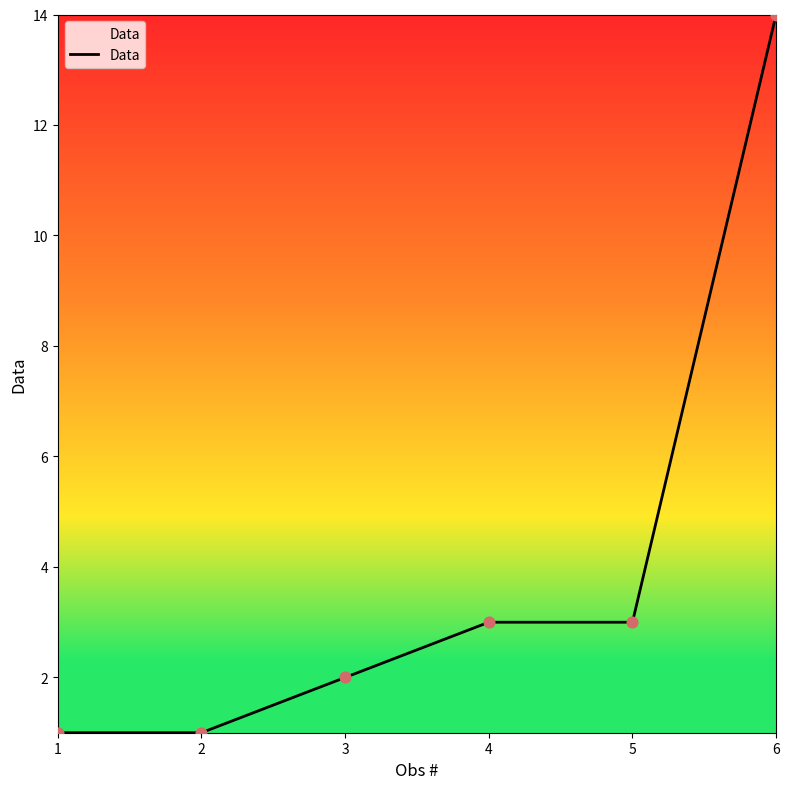

What is the ratio of the value at 1 to the value at 5?

0.3